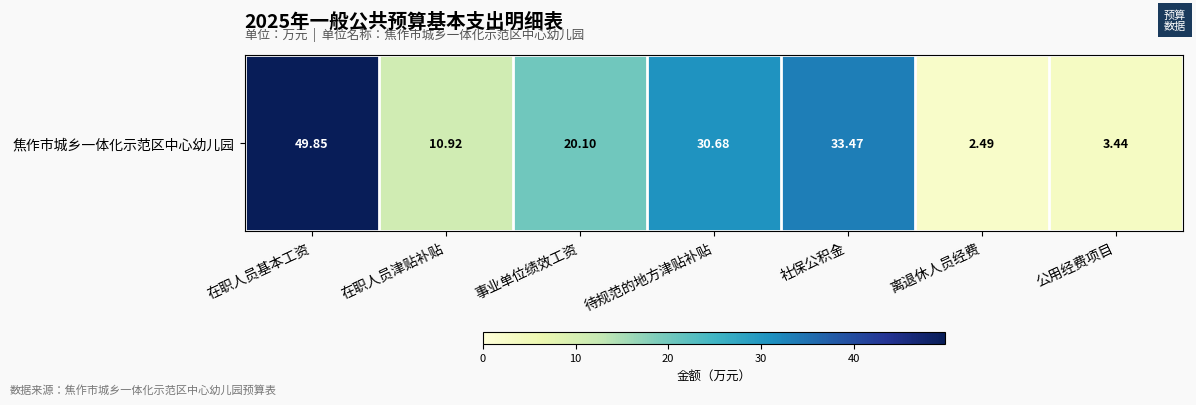

Reading left to right, what are all the values shown in this chart?

49.9	10.9	20.1	30.7	33.5	2.5	3.4